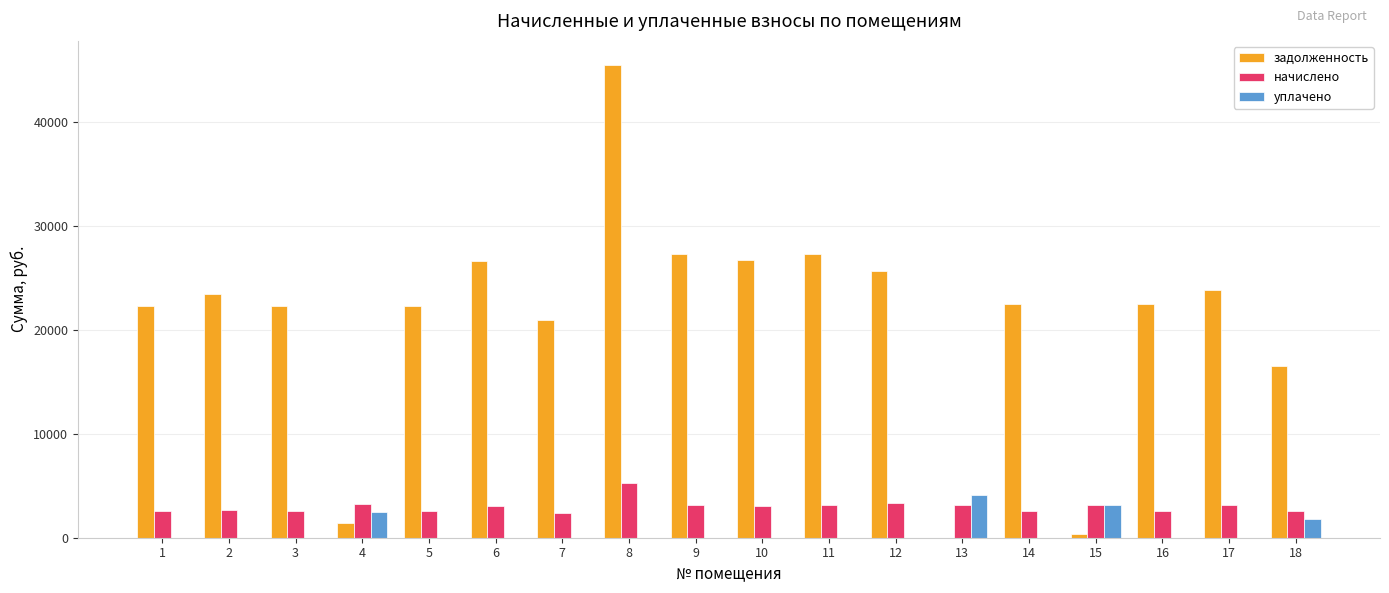

What is the sum of all задолженность values?

377096.7